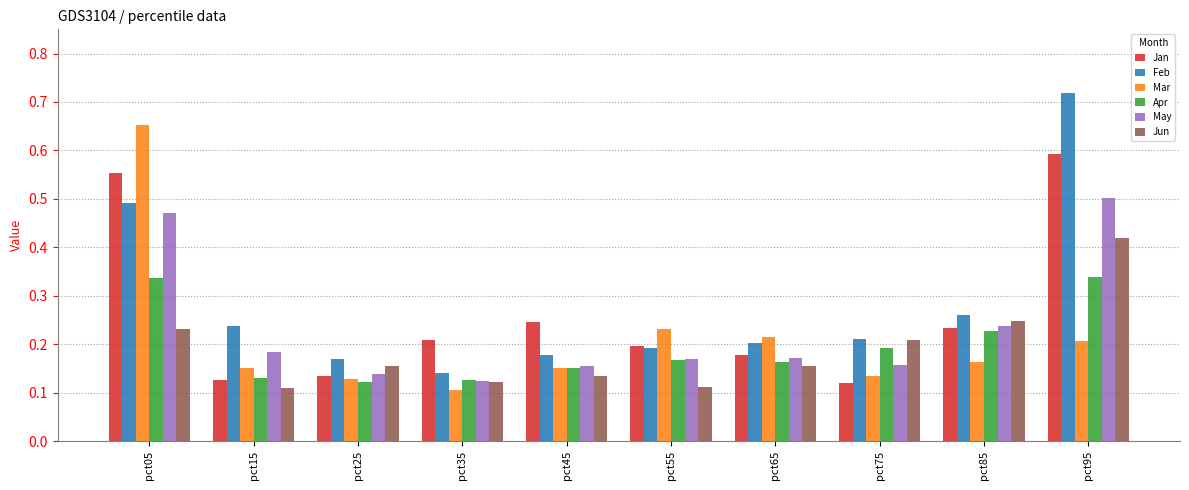

Which series changed the most between pct75 and pct85?

Jan